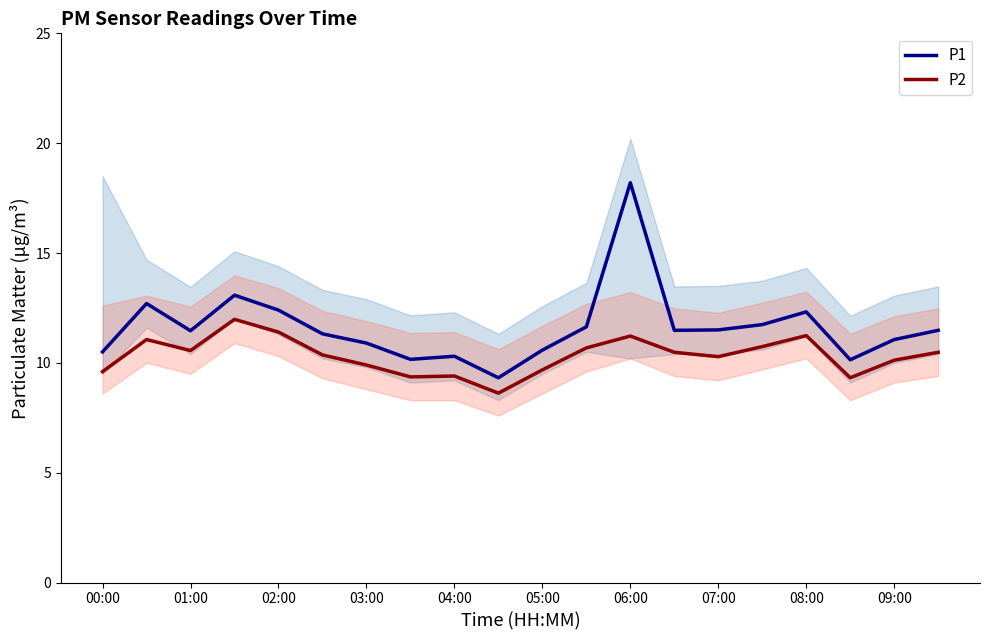

True or false: P1 and P2 cross at least once.

False